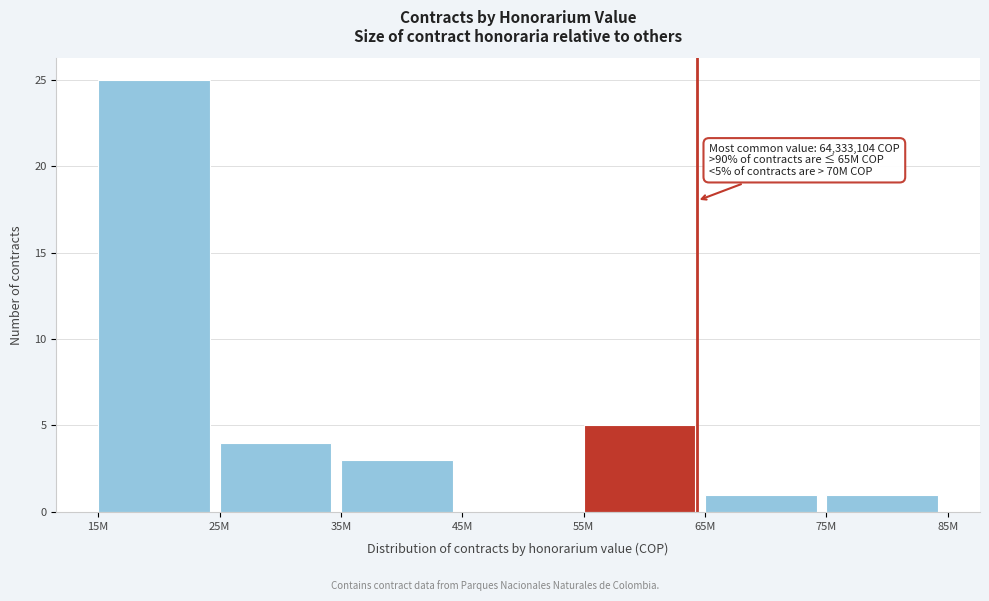

Reading right to left, what are all the values shown in this chart?

75M=1	65M=1	55M=5	45M=0	35M=3	25M=4	15M=25